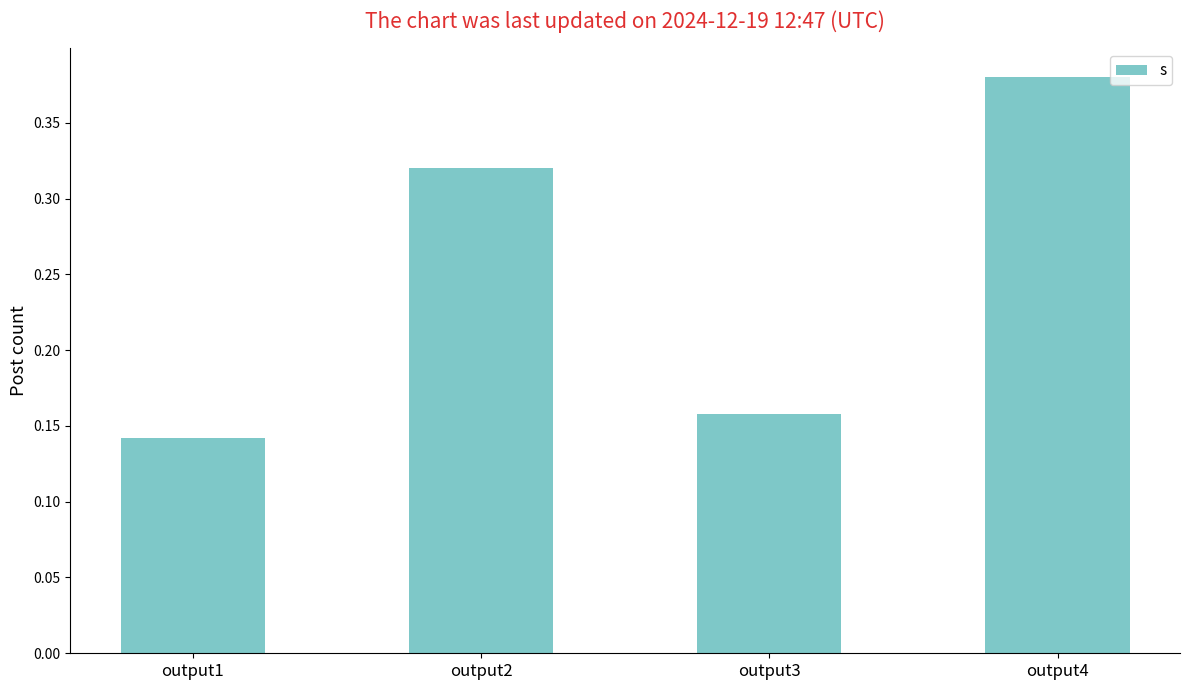

Which label corresponds to the largest value in the chart?

output4